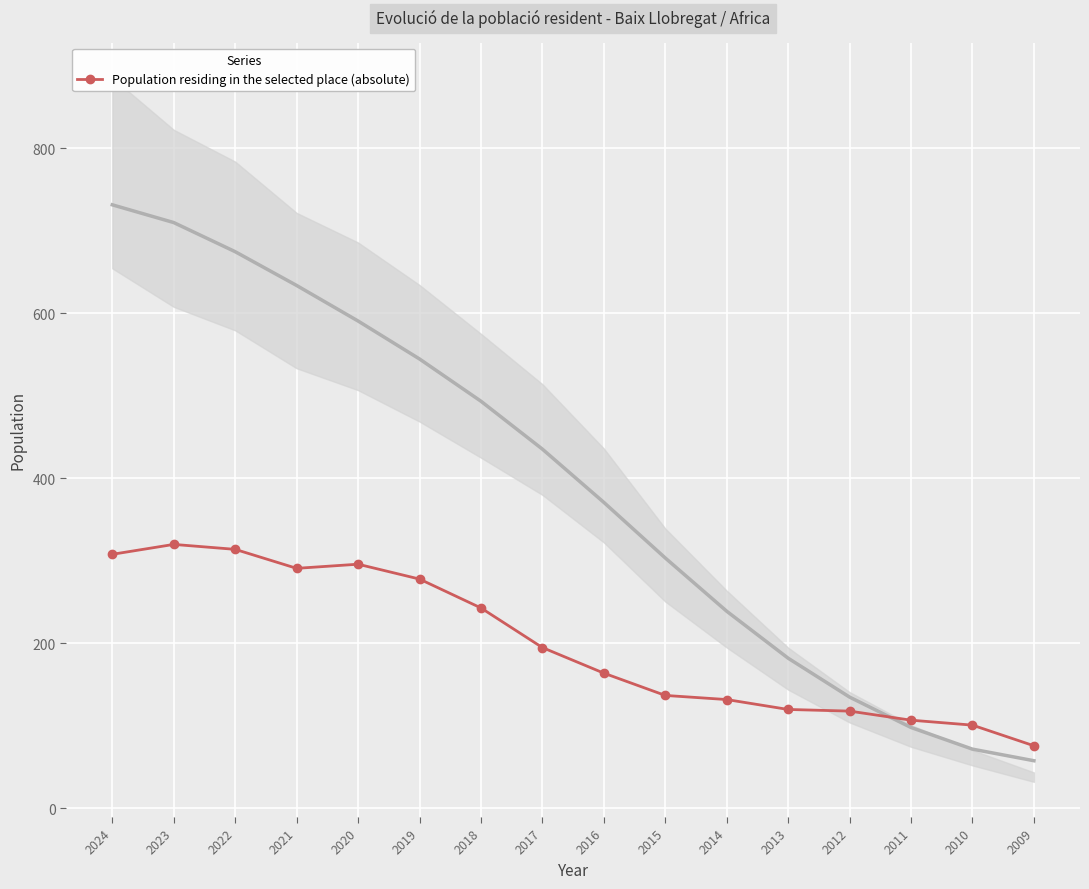

Is this an area chart (filled region under the line)?

No